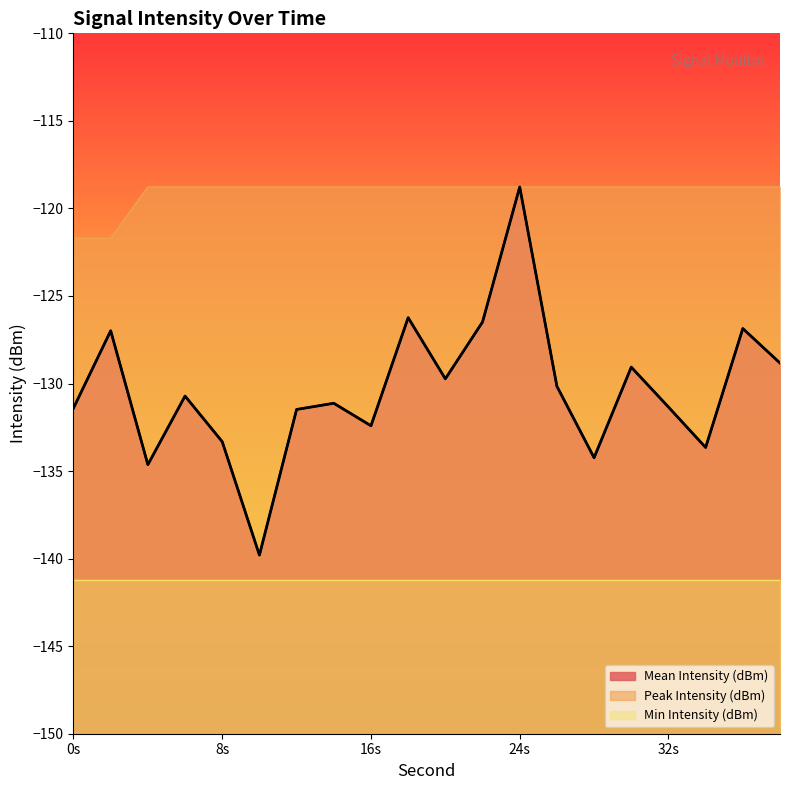

True or false: Mean Intensity (dBm) and Peak Intensity (dBm) intersect in this chart.

False